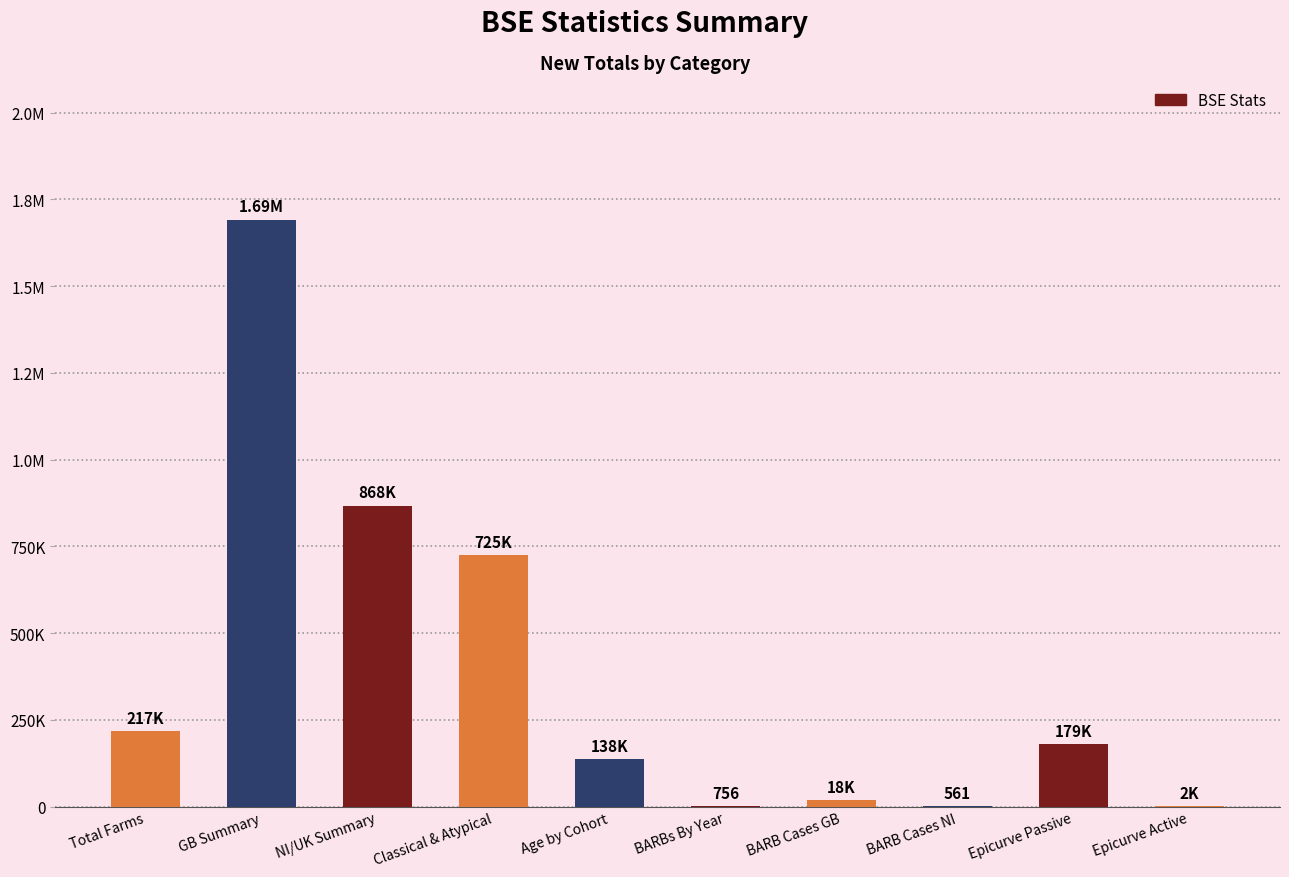

Does the chart contain stacked bars?

No